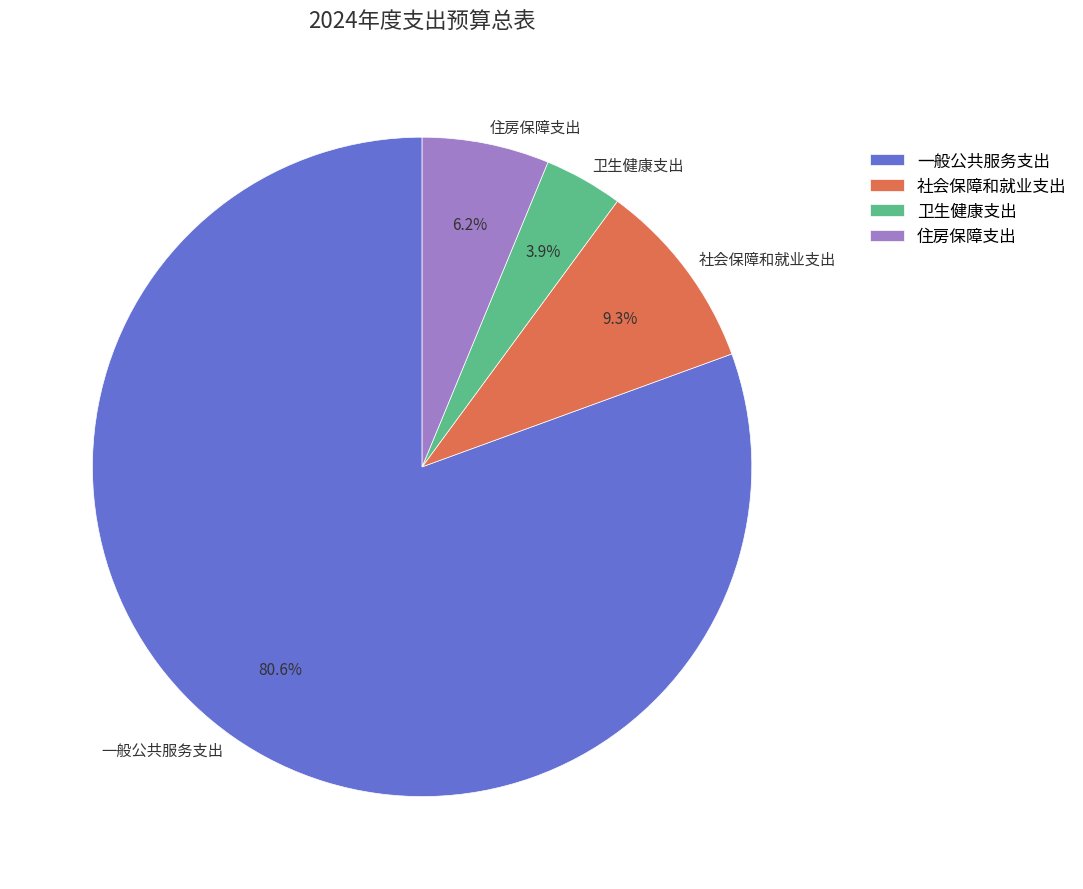

Which category has the biggest portion of the pie?

一般公共服务支出